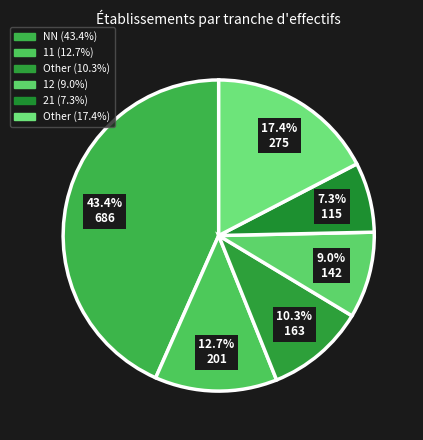

How many segments does this pie chart have?

6